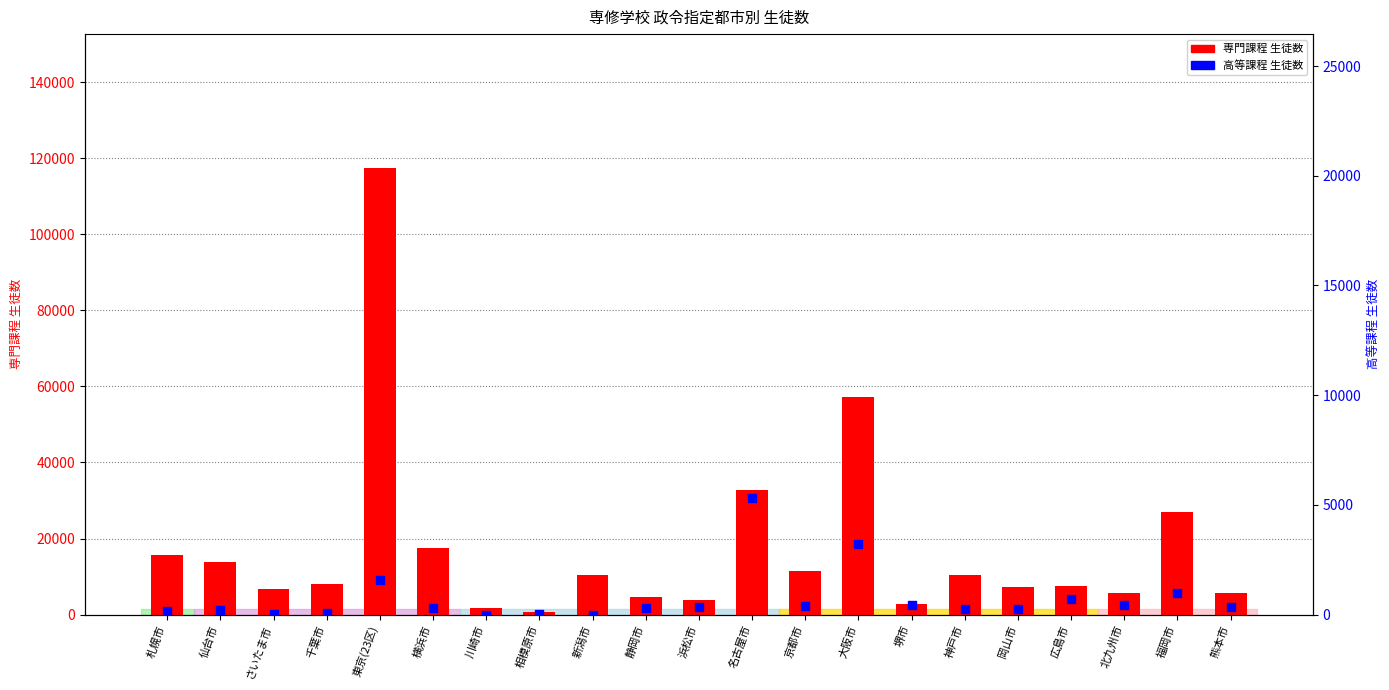

What is the total value across all series at 京都市?

11713